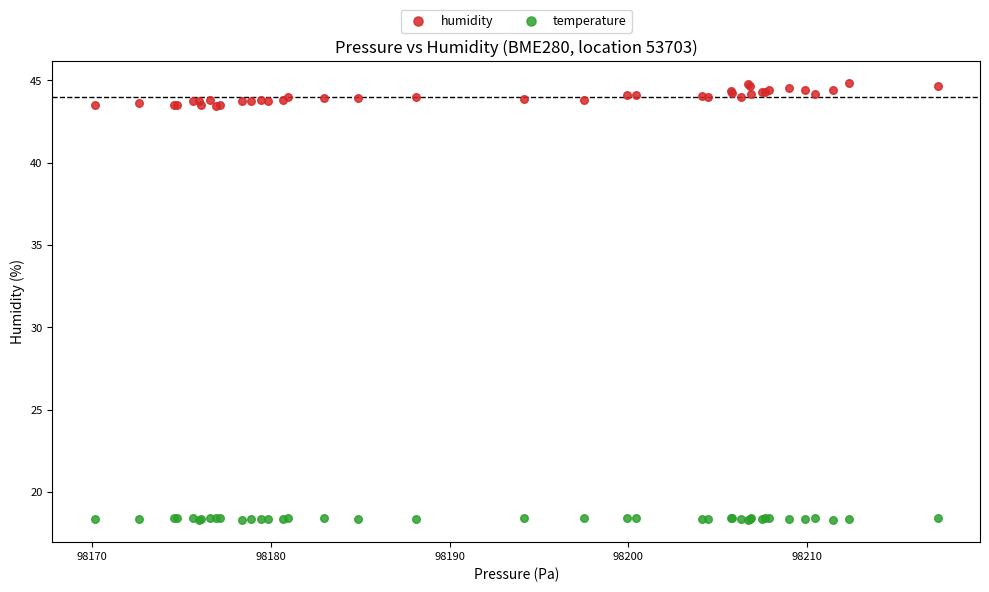

Which series reaches the minimum Y coordinate?

temperature